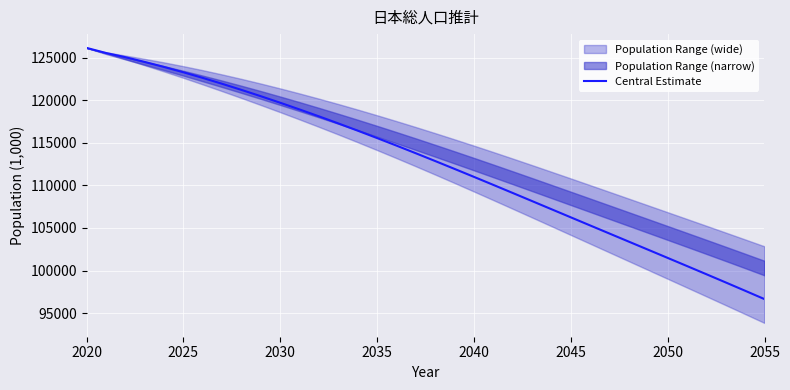

Which category has the lowest value in the Central Estimate series?

2055